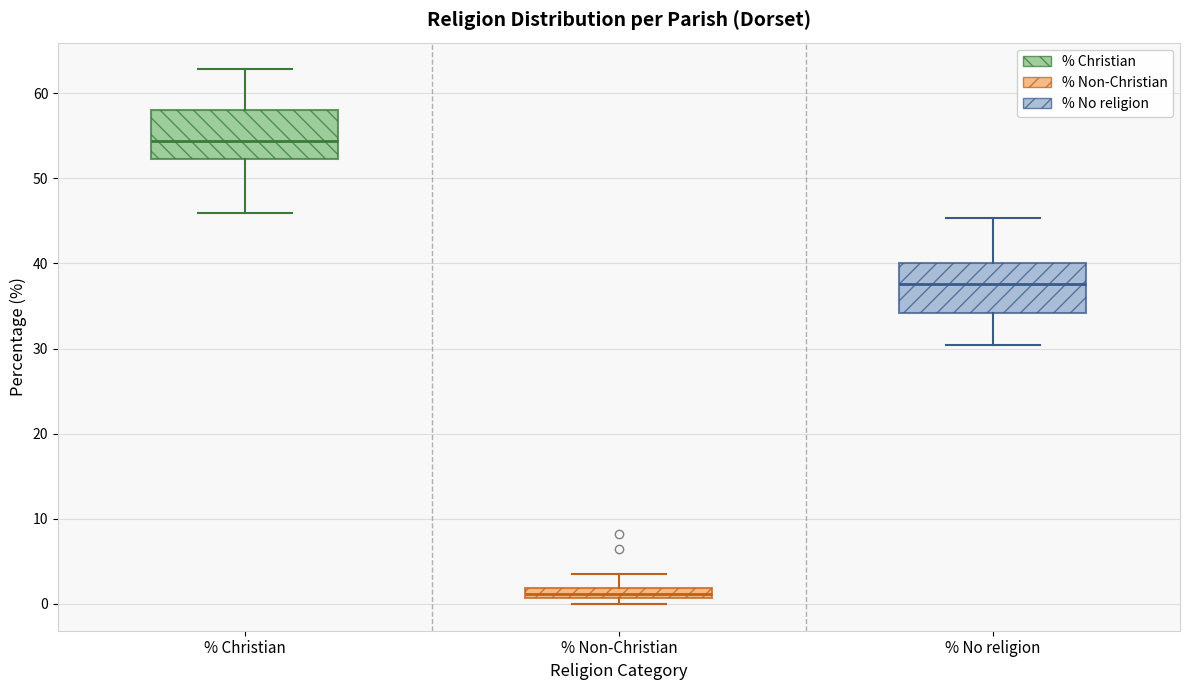

Which box has the highest median line?

% Christian